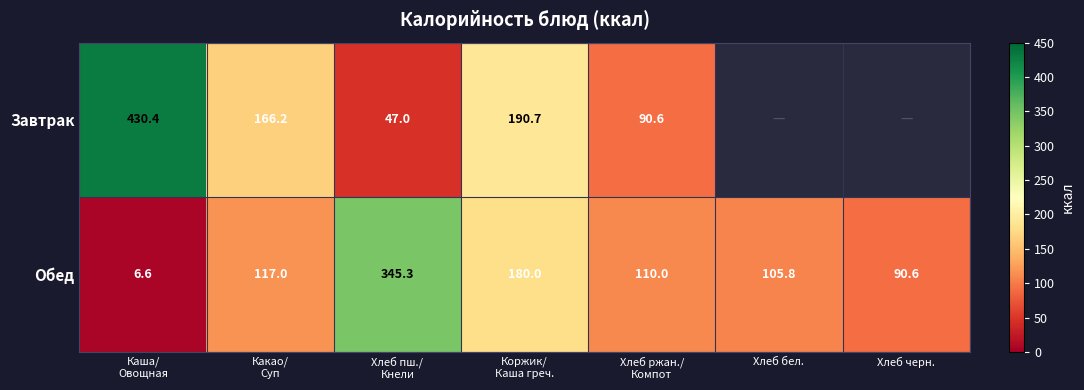

At how many categories does at least one series exceed 402?

1